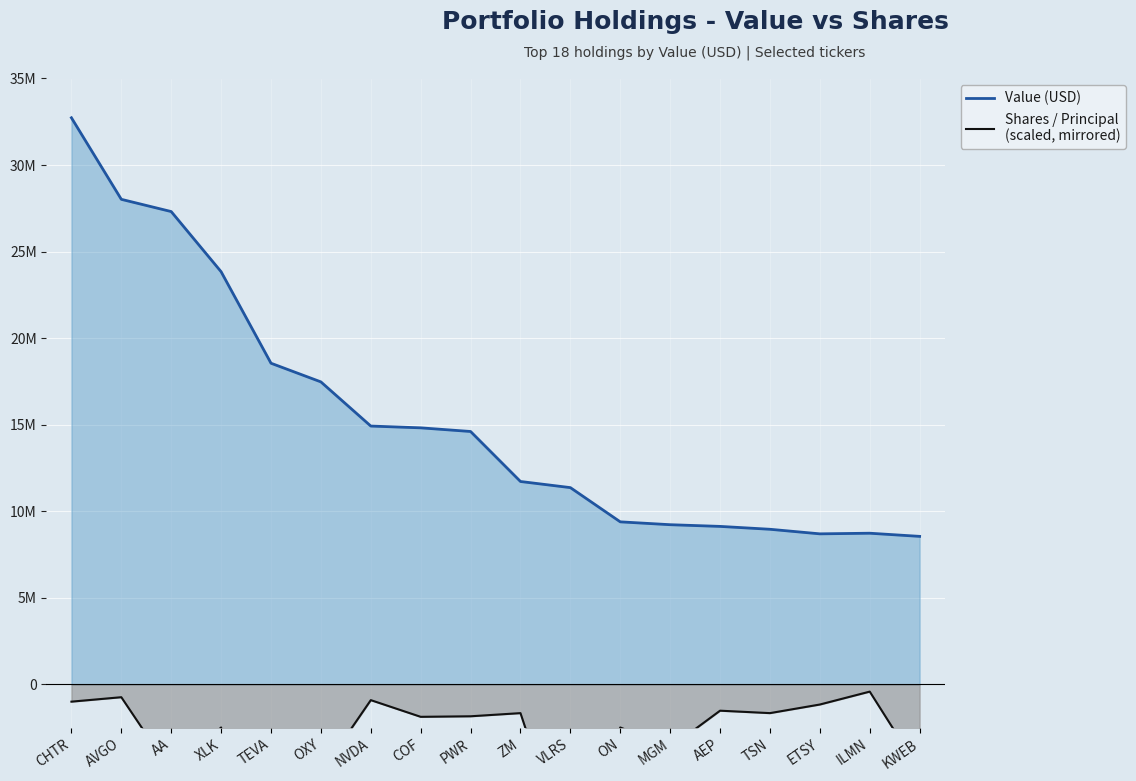

True or false: Shares / Principal
(scaled, mirrored) has a value of -1159534.4 at ETSY.

True